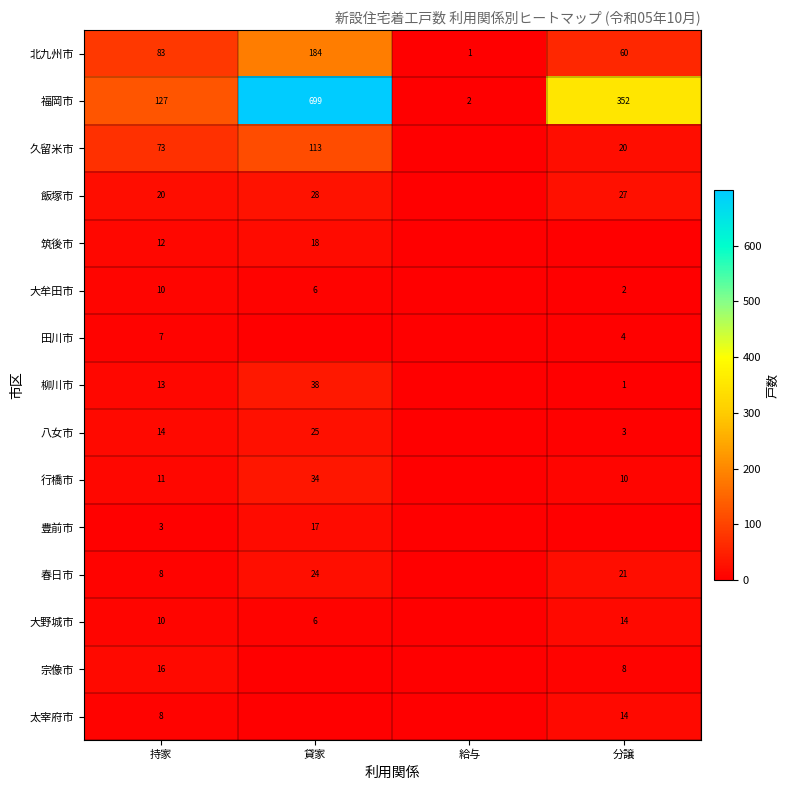

What is the spread (max minus min) of values at 持家?

124